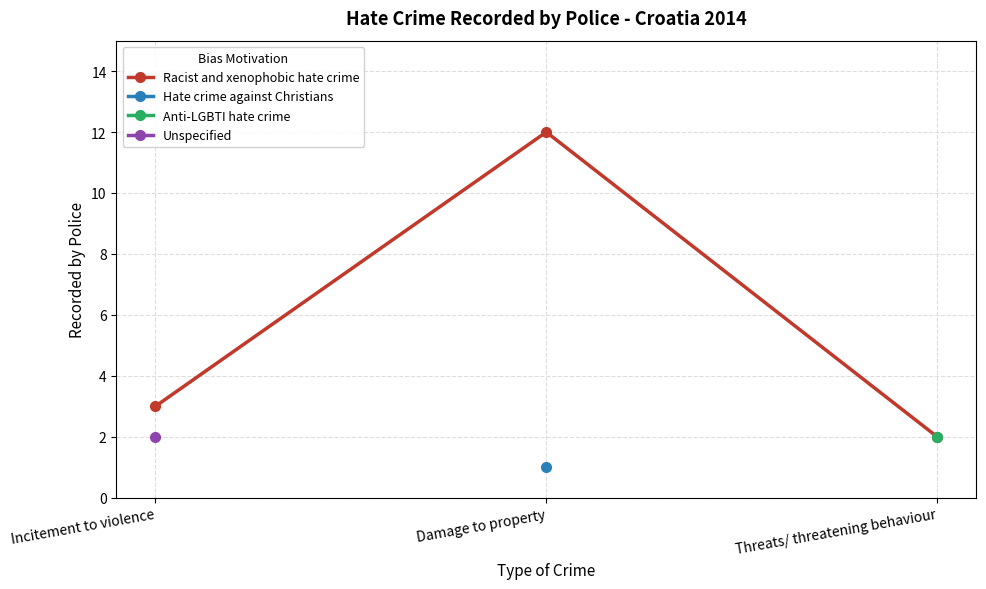

What is the change in value from Incitement to violence to Threats/ threatening behaviour?

-1